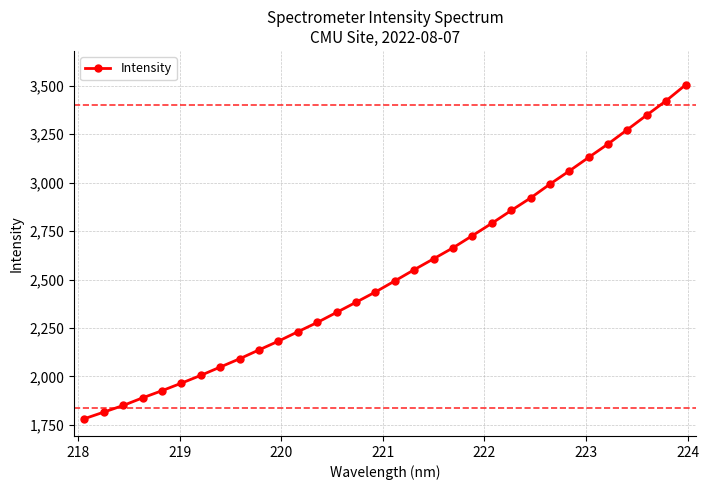

What is the average value?

2527.7